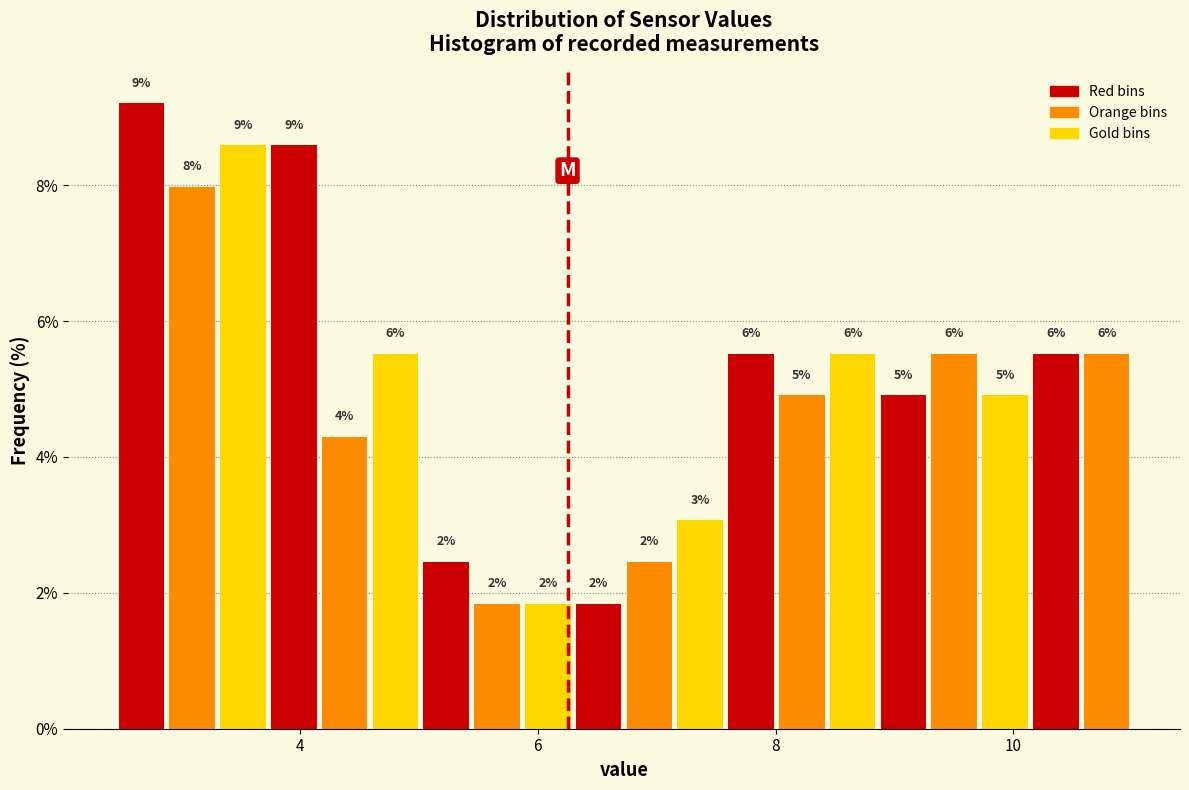

Around what value on the x-axis is the tallest bar? Give the approximate position of its centre, as read against the axis.

2.6